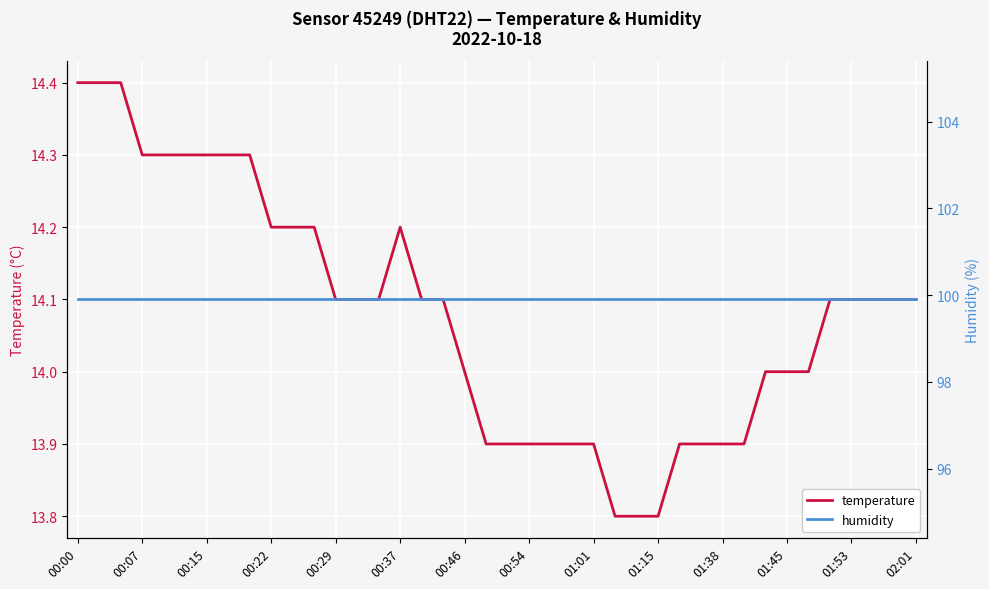

Is it true that temperature equals 14.1 at 38?

True